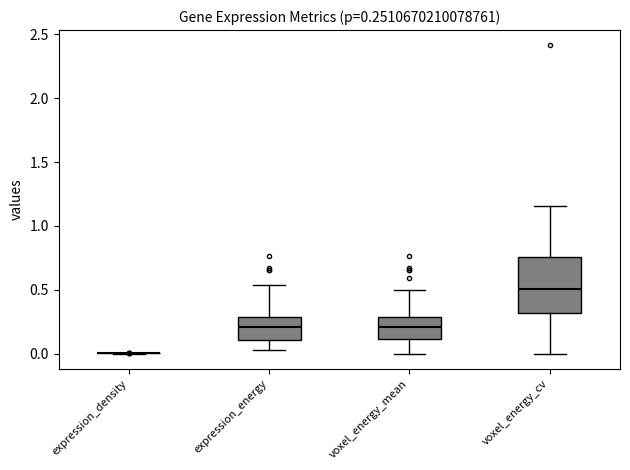

Comparing the boxes themselves (not the whiskers), which one is the tallest?

voxel_energy_cv